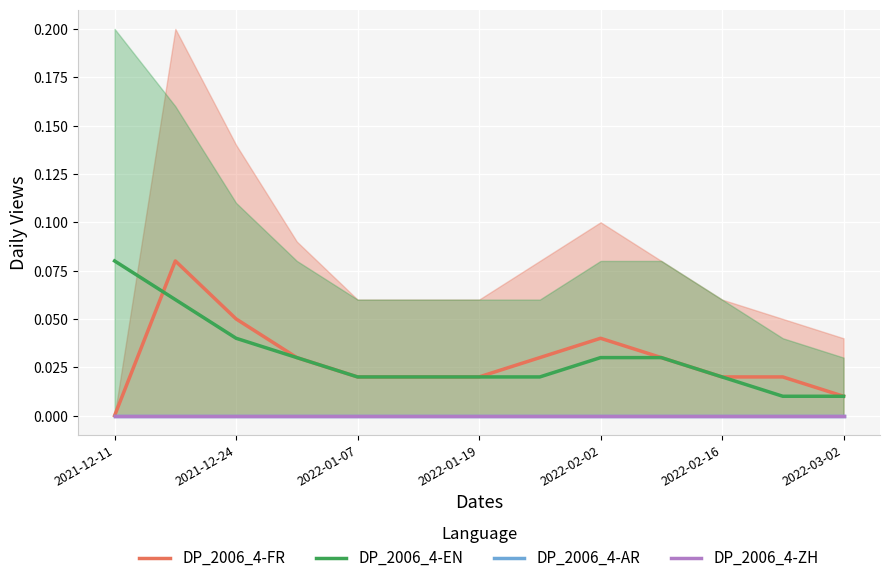

True or false: DP_2006_4-EN has a value of 0.0 at 2022-01-19.

False